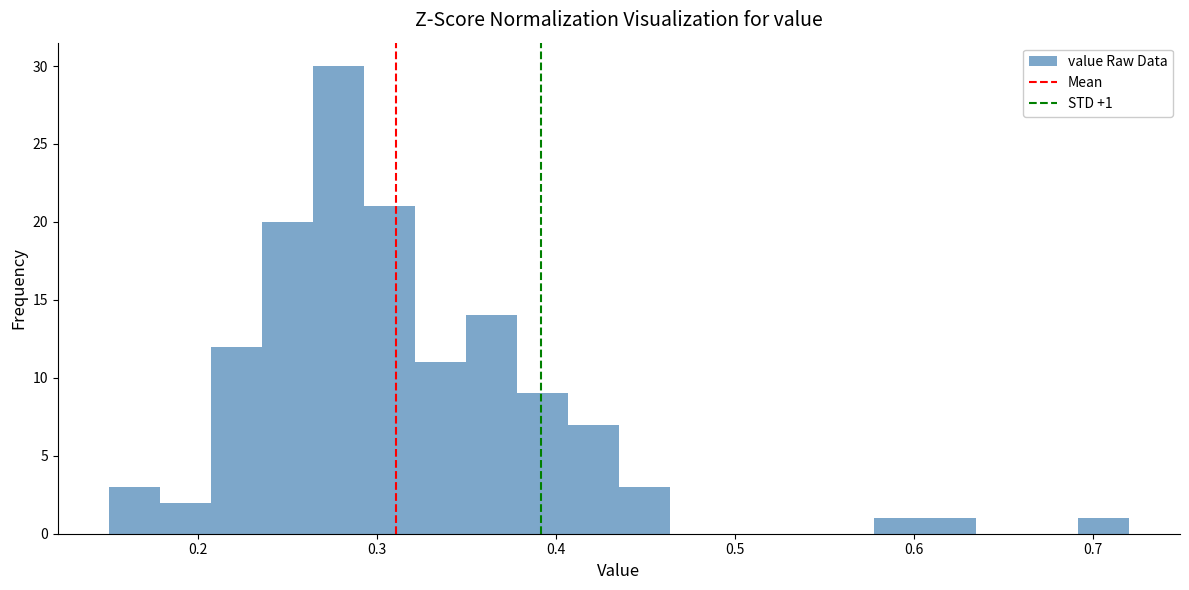

Around what value on the x-axis is the tallest bar? Give the approximate position of its centre, as read against the axis.

0.28